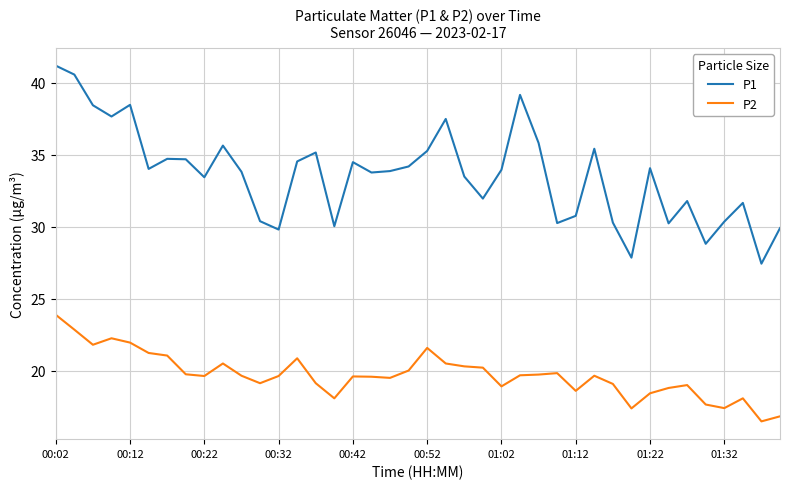

Which series has the largest total across all categories?

P1